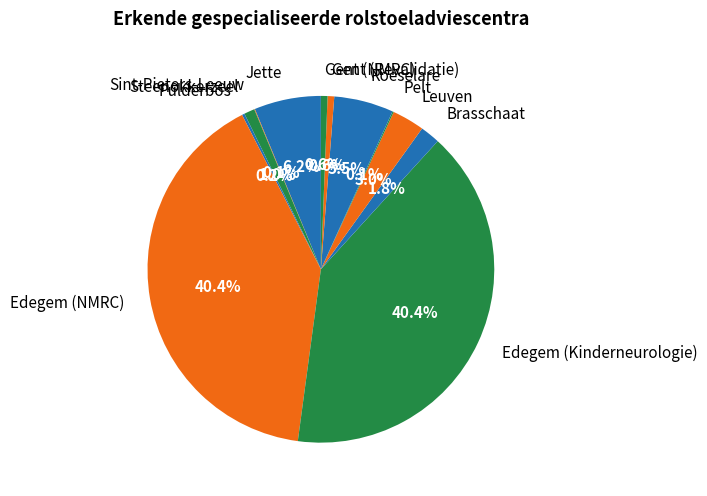

Is Edegem (Kinderneurologie) the majority of the pie?

No